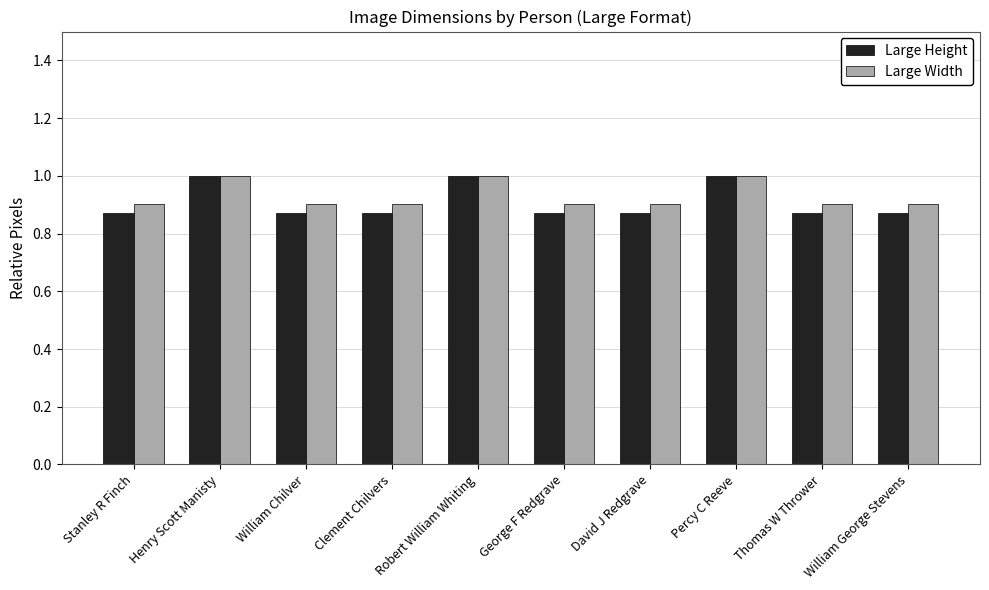

What is the approximate value of Large Width at Henry Scott Manisty?

1.0